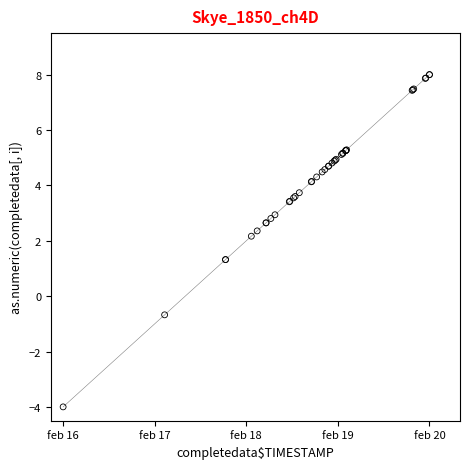

What Y value in the scatter plot is closest to 2?

2.2